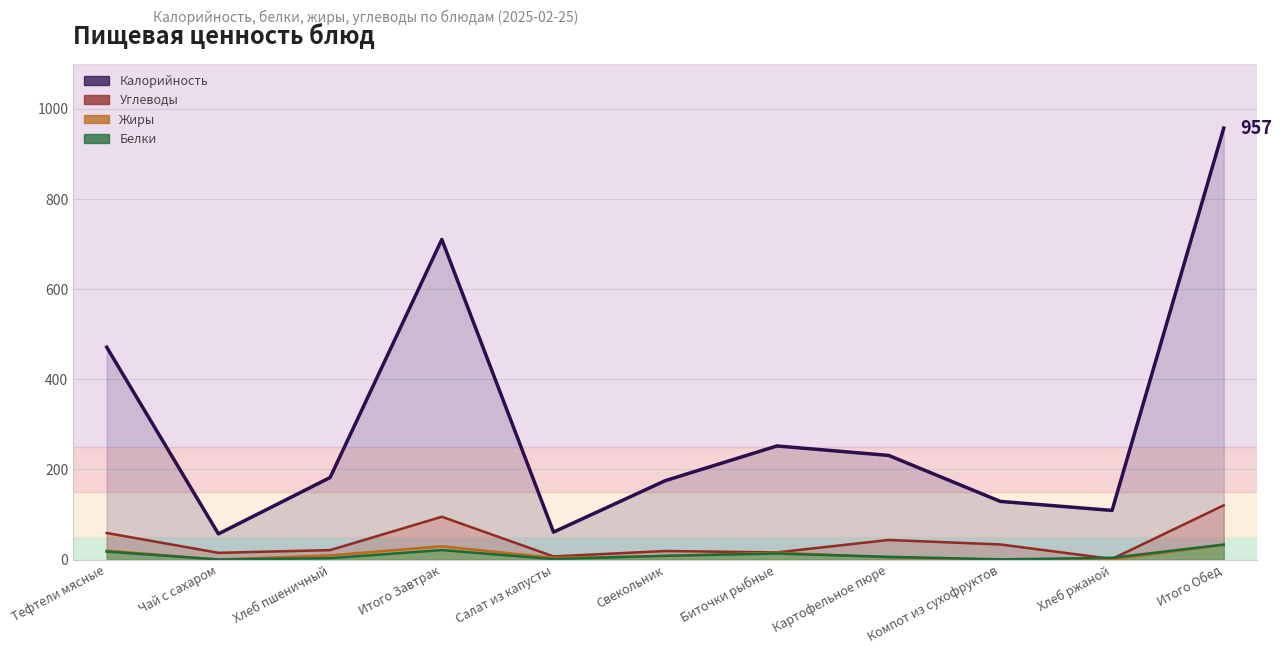

What is the difference between the Жиры values at Итого Завтрак and Чай с сахаром?

29.4